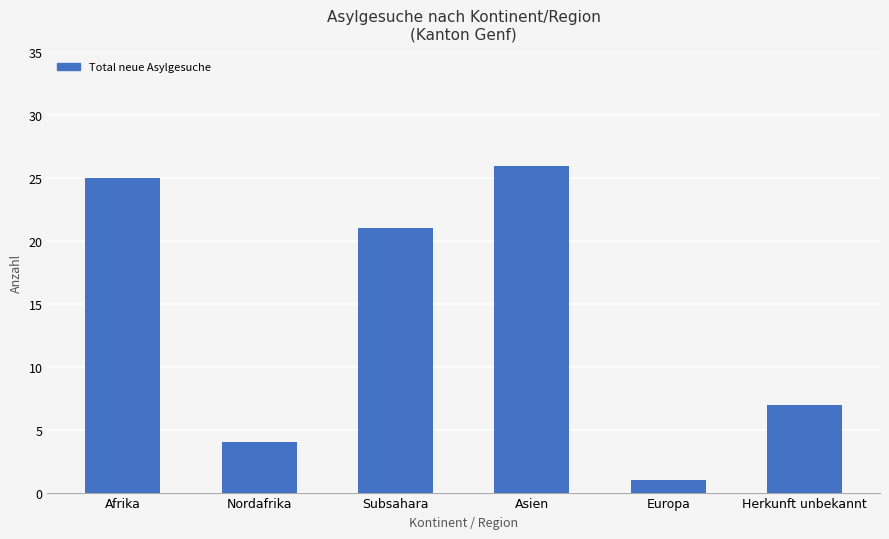

Rank the categories by value from highest to lowest.

Asien, Afrika, Subsahara, Herkunft unbekannt, Nordafrika, Europa